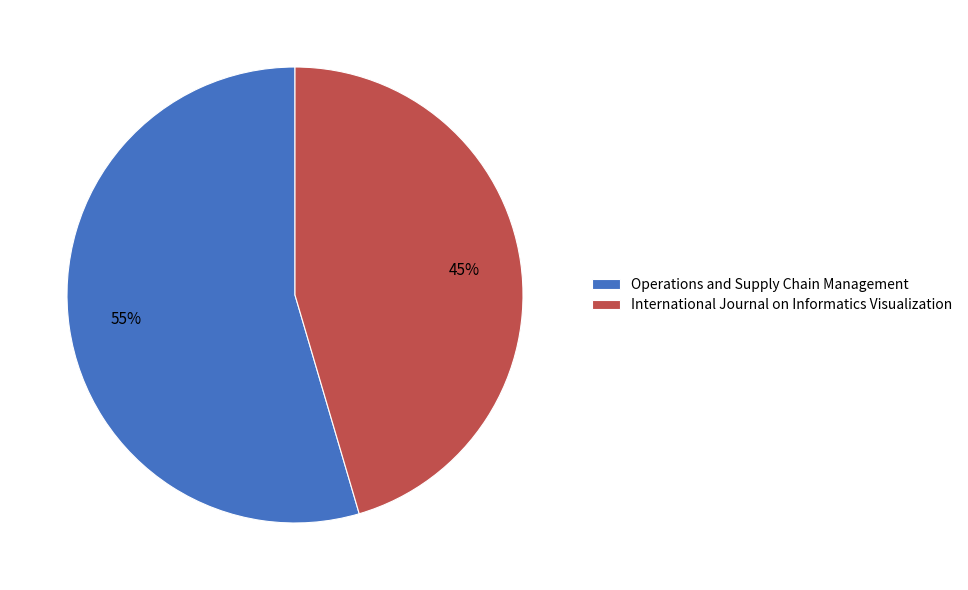

Is there a majority slice in this chart?

Yes